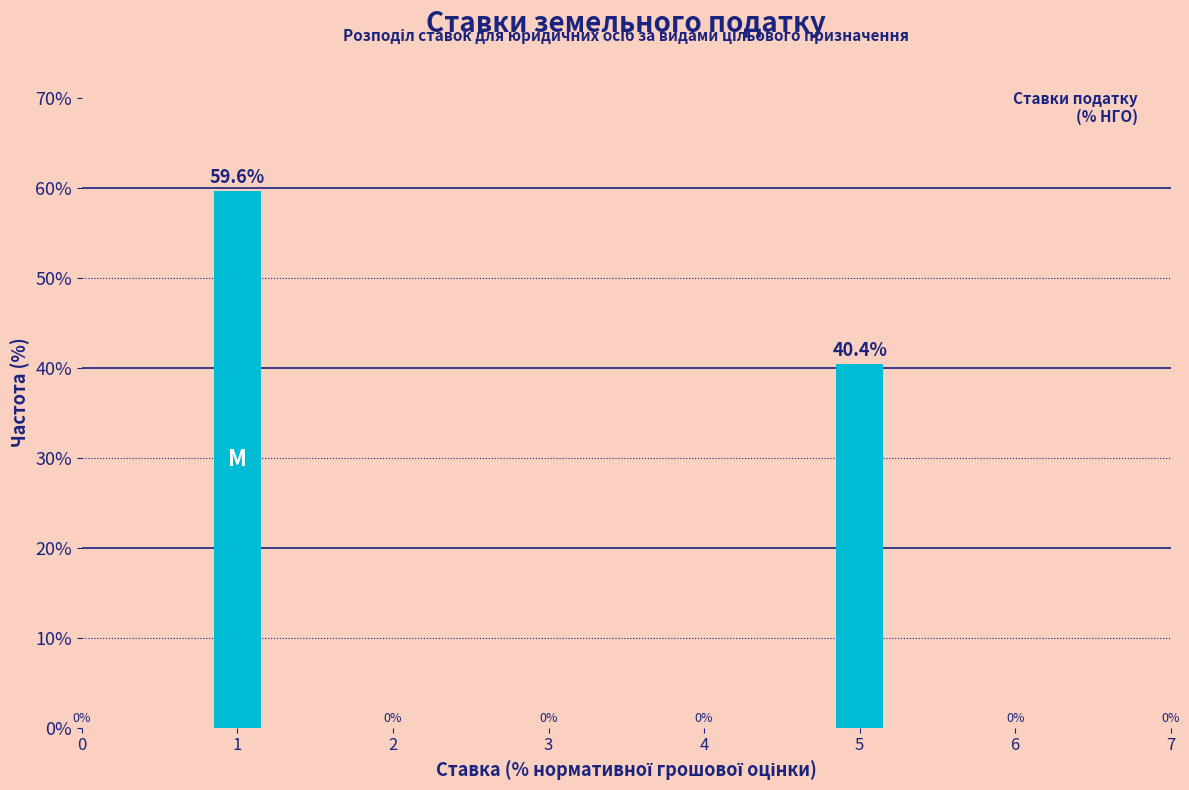

How many bars are there in total?

2